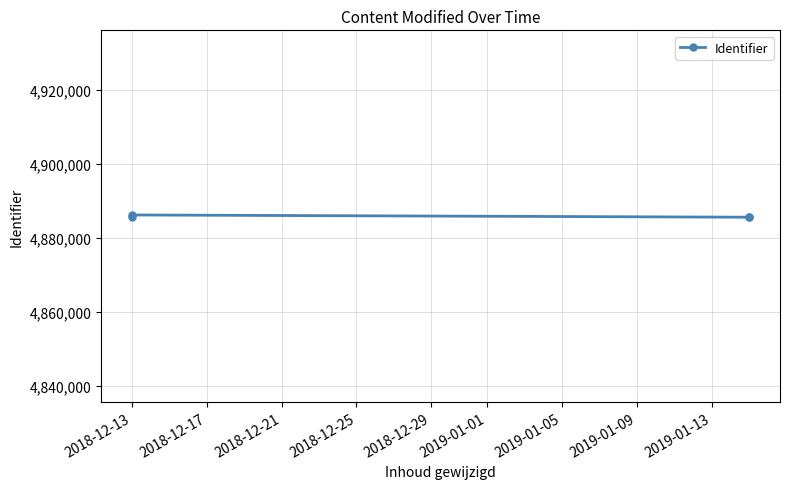

The value at 2018-12-25 is 8458958. True or false?

False